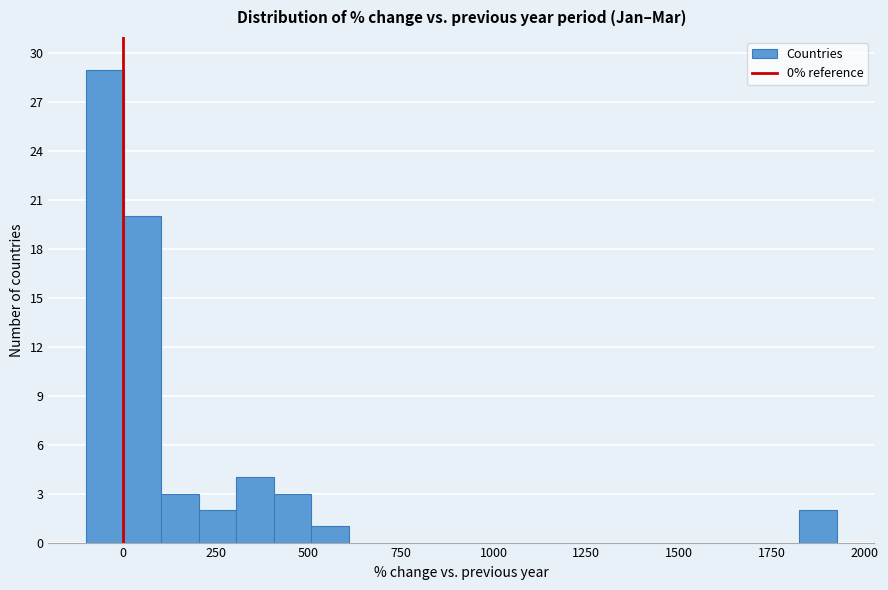

Read against the x-axis, roughly where is the centre of the tallest bar?

-50